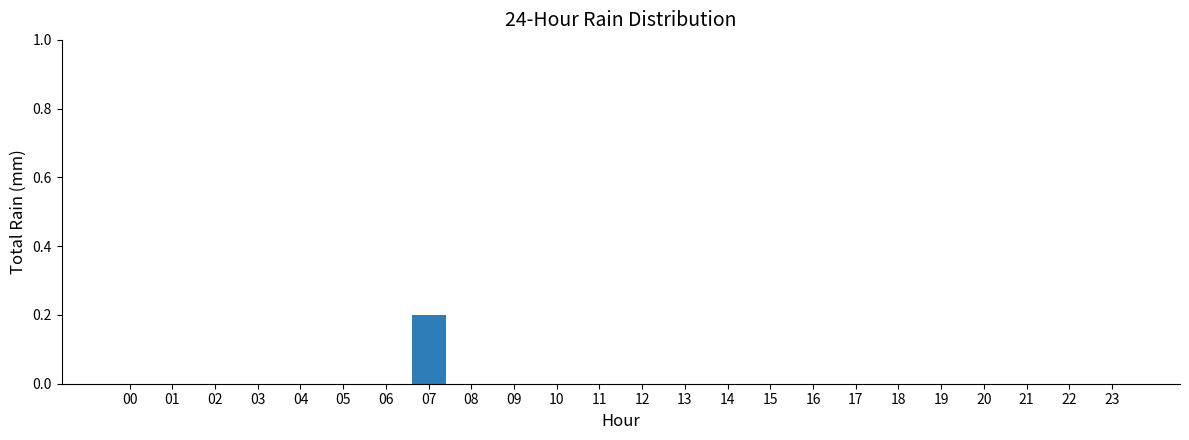

Which label corresponds to the largest value in the chart?

07